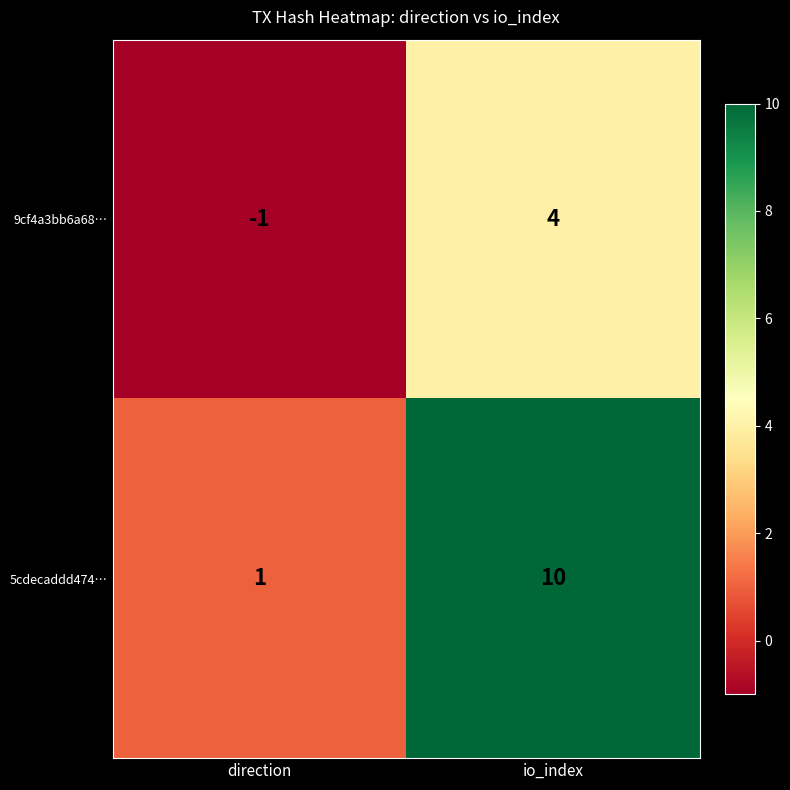

Reading left to right, extract all data points from this chart.

9cf4a3bb6a68…: direction=-1	io_index=4
5cdecaddd474…: direction=1	io_index=10